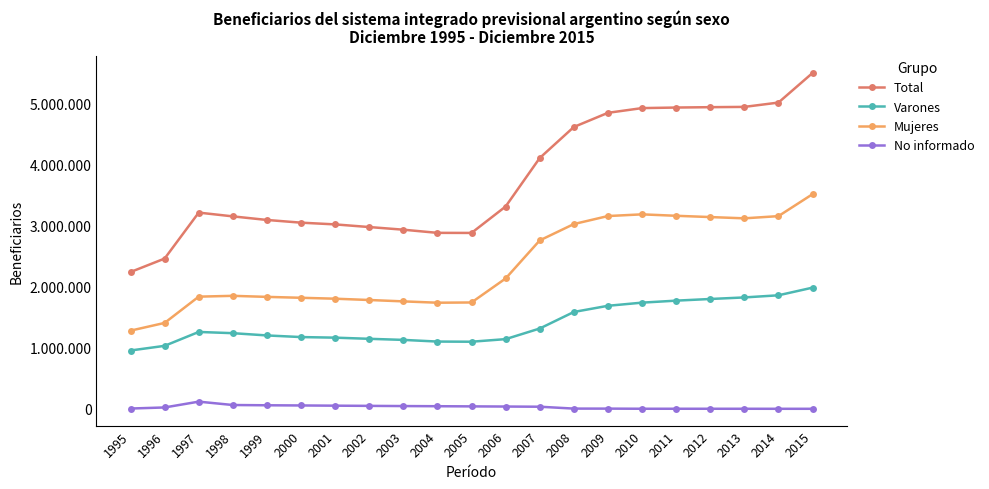

The value of Total at 2004 is 1813274. True or false?

False